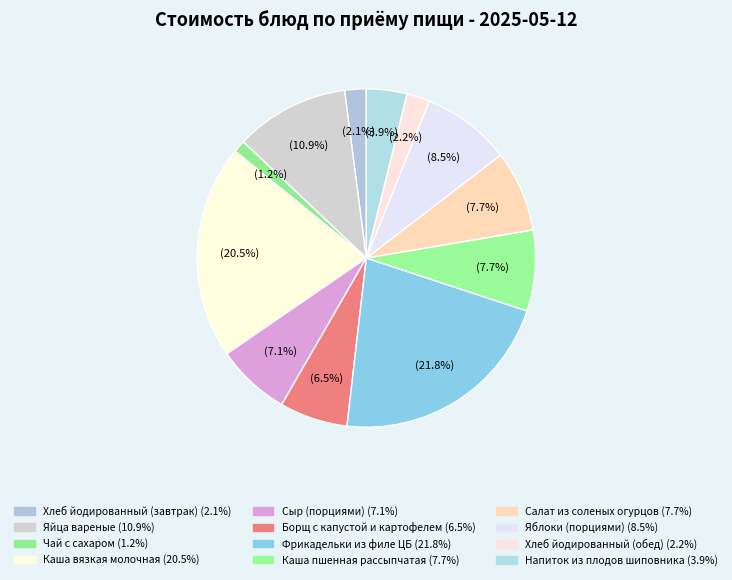

Which slice is the largest?

Фрикадельки из филе ЦБ